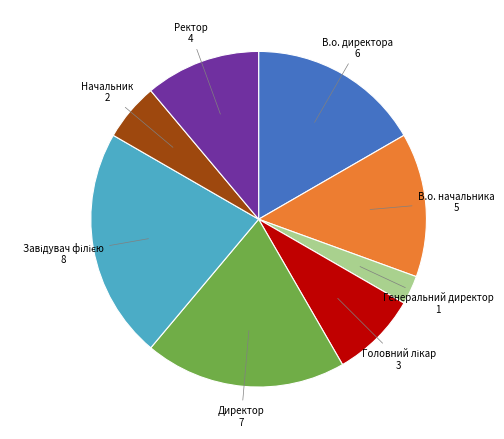

What is the ratio of the value at Директор to the value at Начальник?

3.5